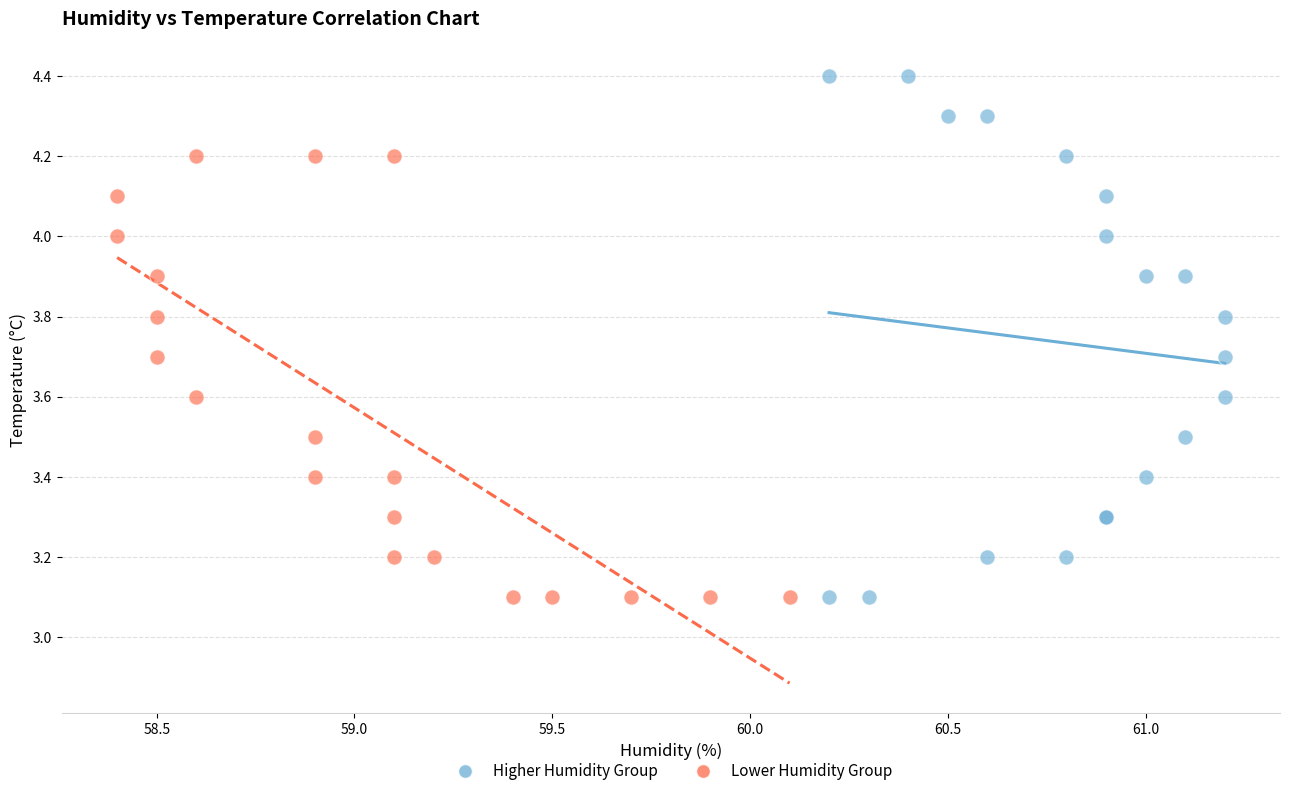

What are all the series names shown in the legend?

Higher Humidity Group, Lower Humidity Group